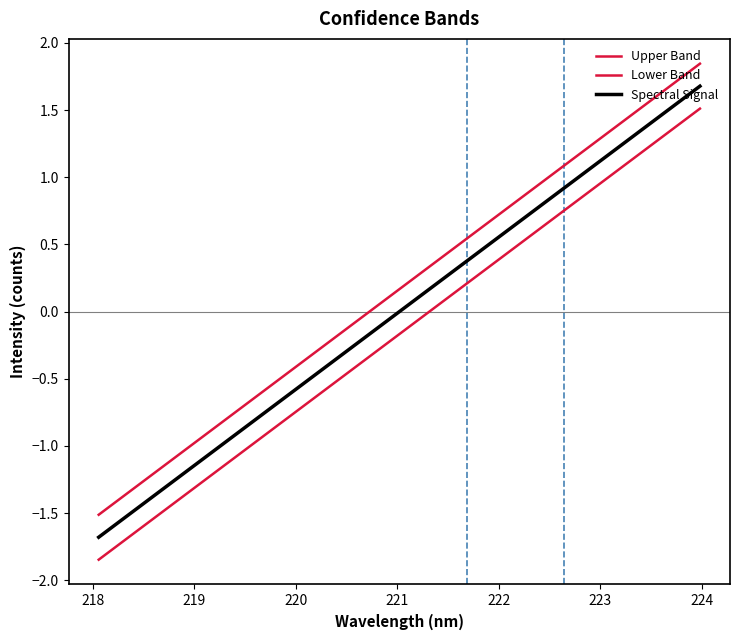

Which series has the largest range (max minus min)?

Upper Band